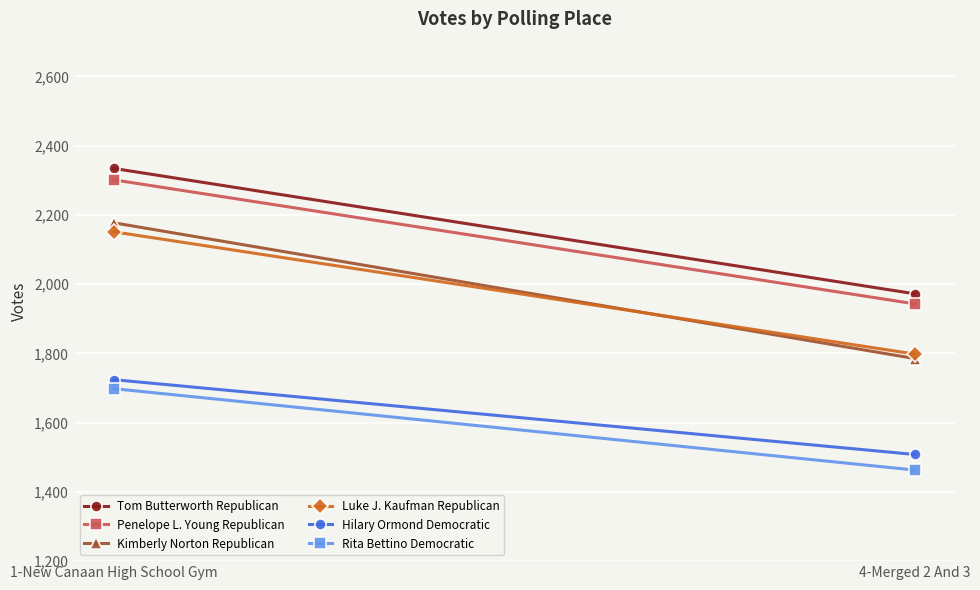

Which series has the widest spread of values?

Kimberly Norton Republican